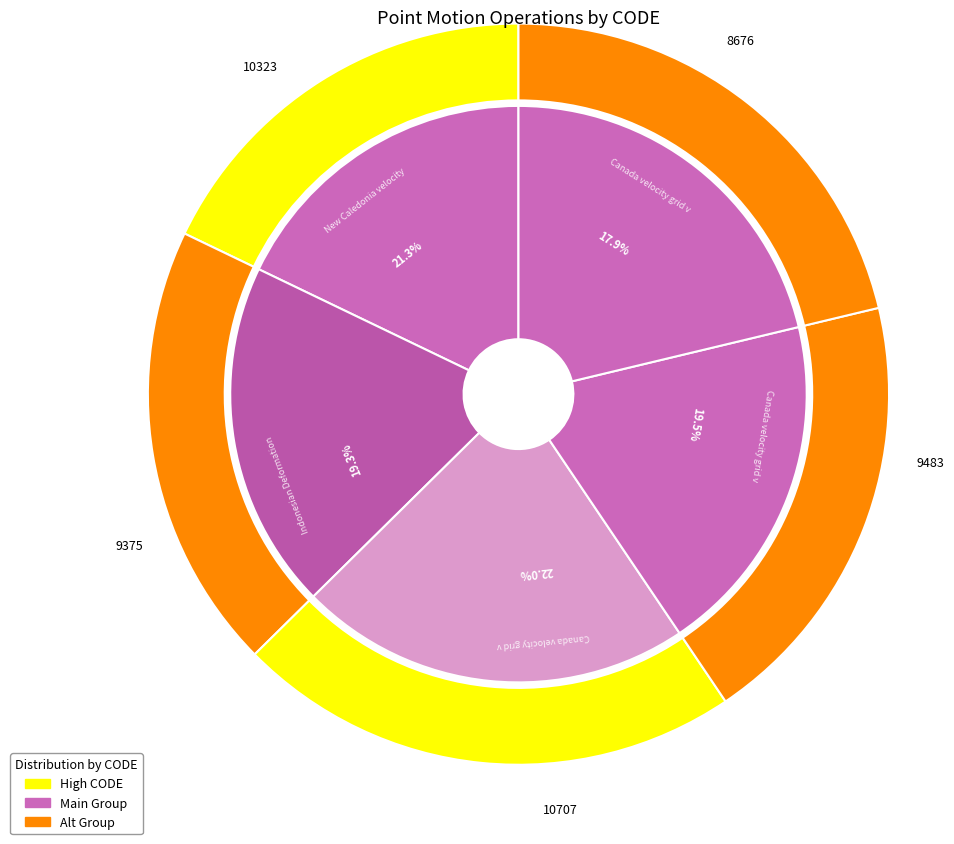

Which category has the biggest portion of the pie?

Canada velocity grid v8